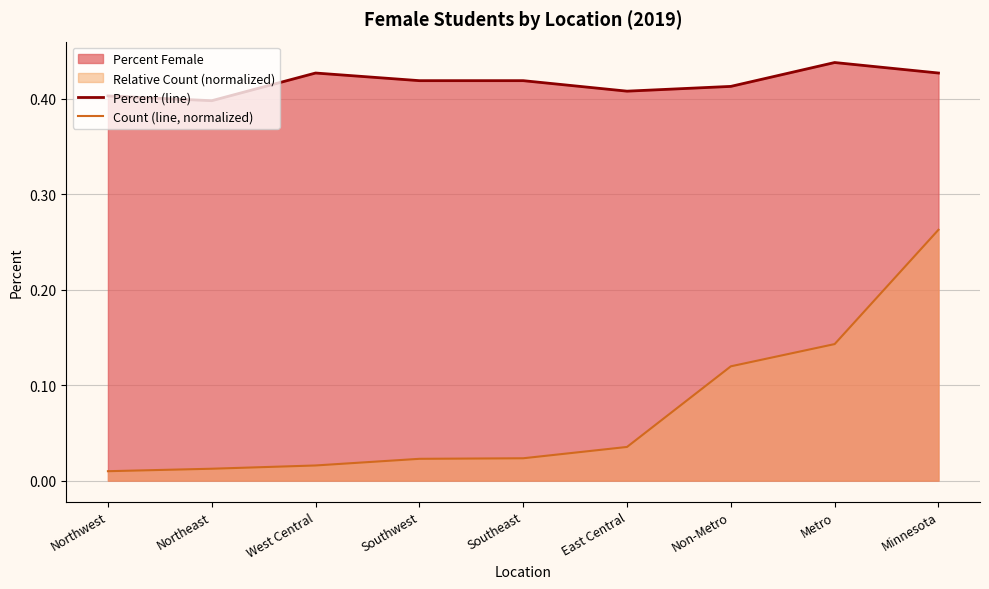

What is the approximate value of Percent (line) at Minnesota?

0.4